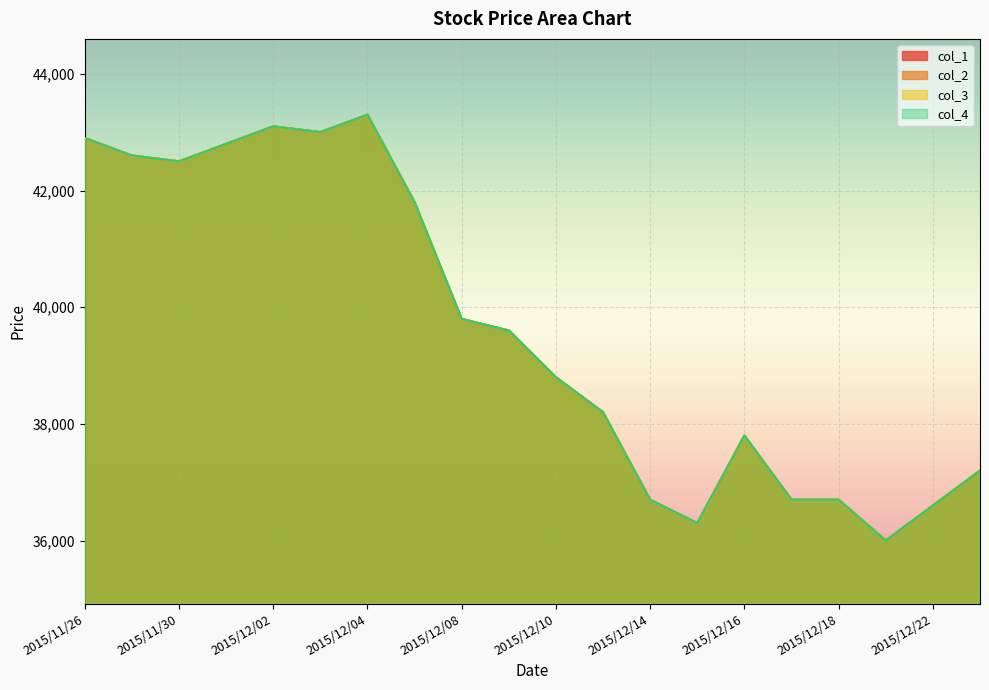

At how many categories does at least one series exceed 37434?

13